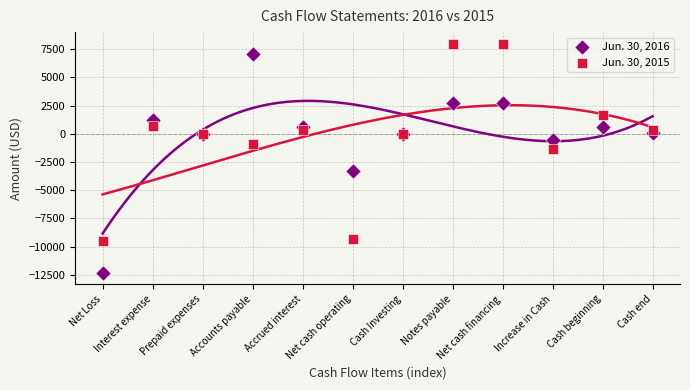

Which series contains the lowest Y value?

Jun. 30, 2016